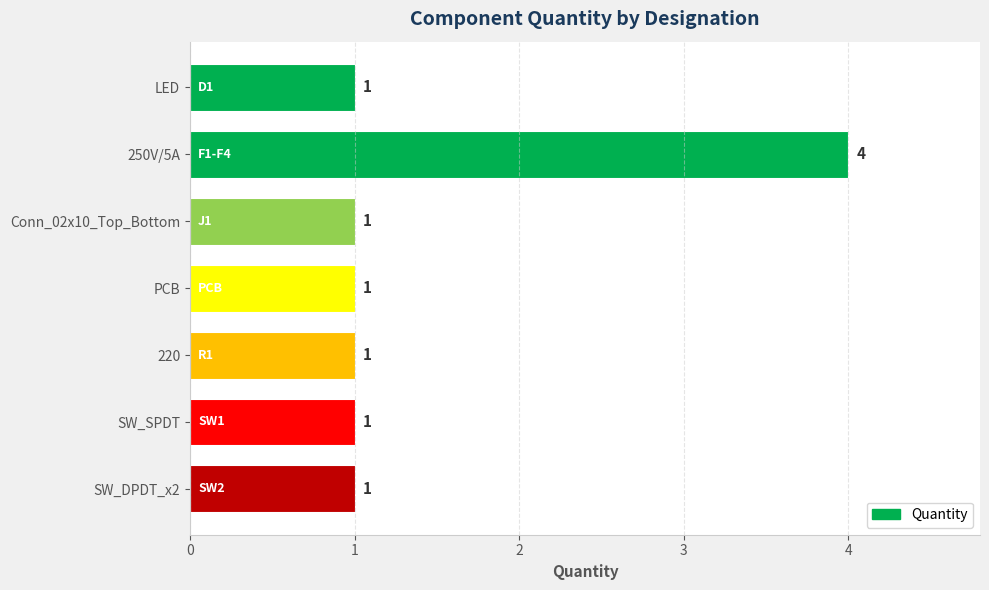

Count the number of values greater than 1.

1